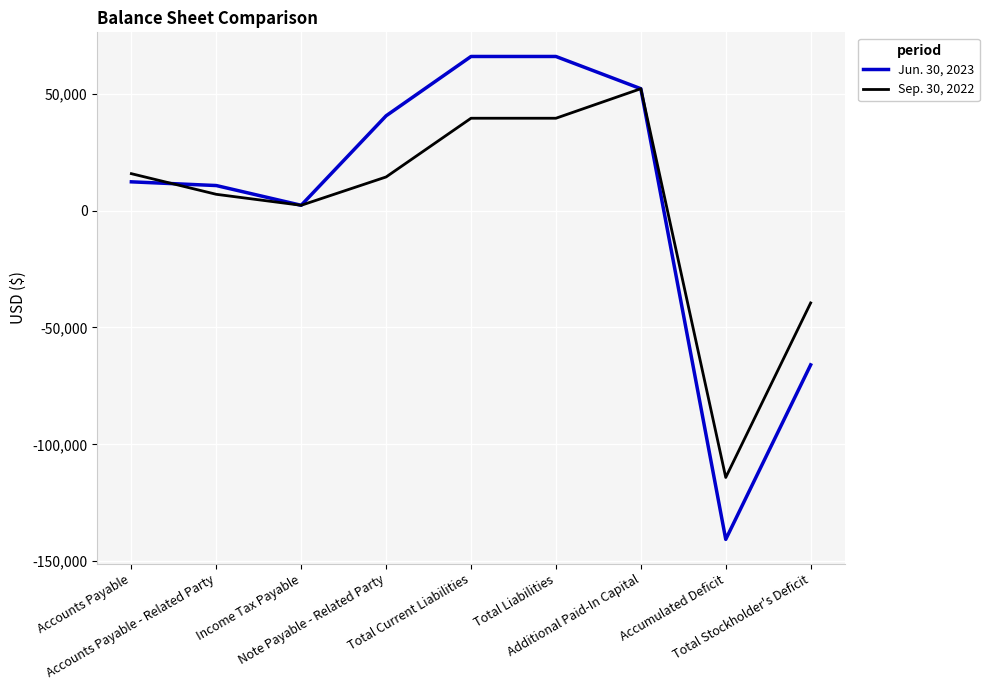

List the series in order of their overall mean, lowest first.

Sep. 30, 2022, Jun. 30, 2023